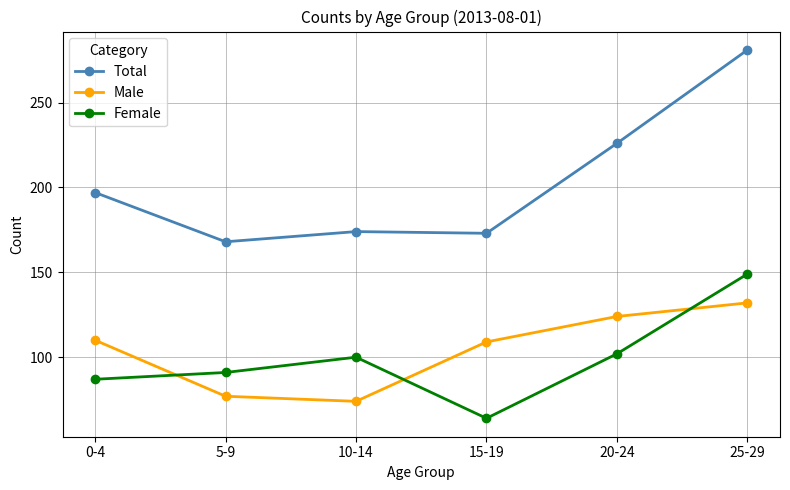

The Female series shows 71 at 25-29. True or false?

False